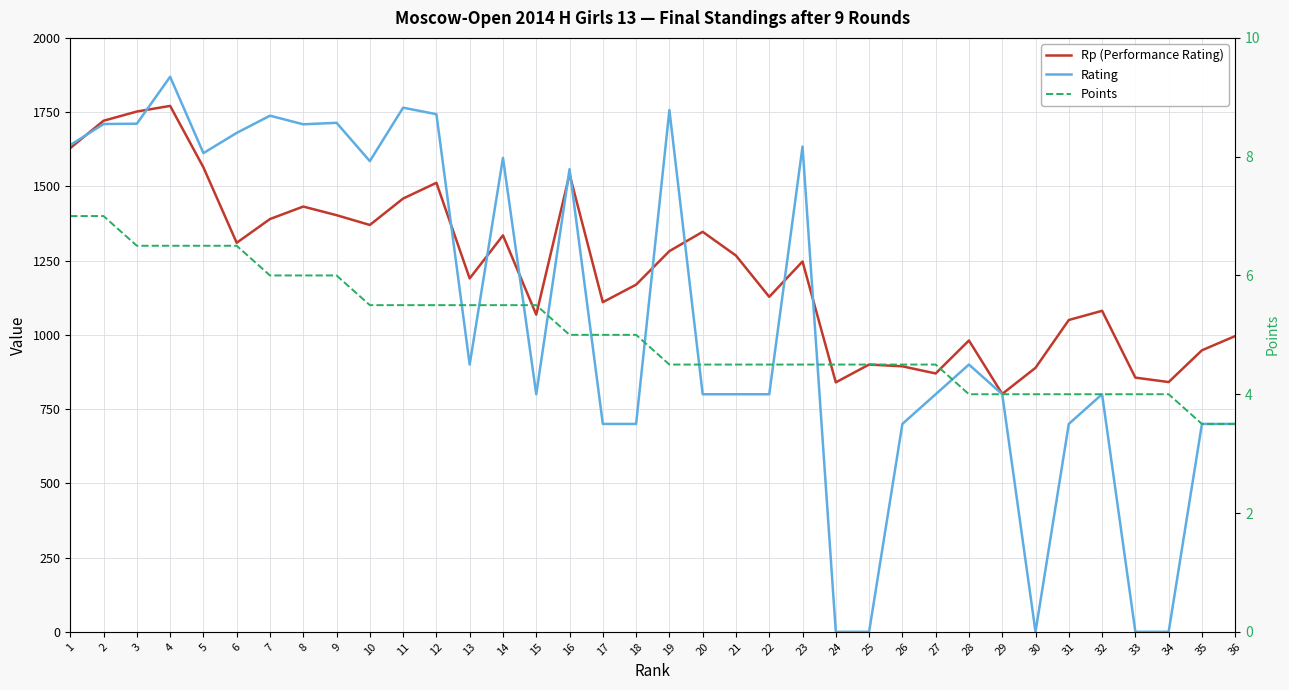

What is the difference between the second highest and minimum values in the Points series?

3.5